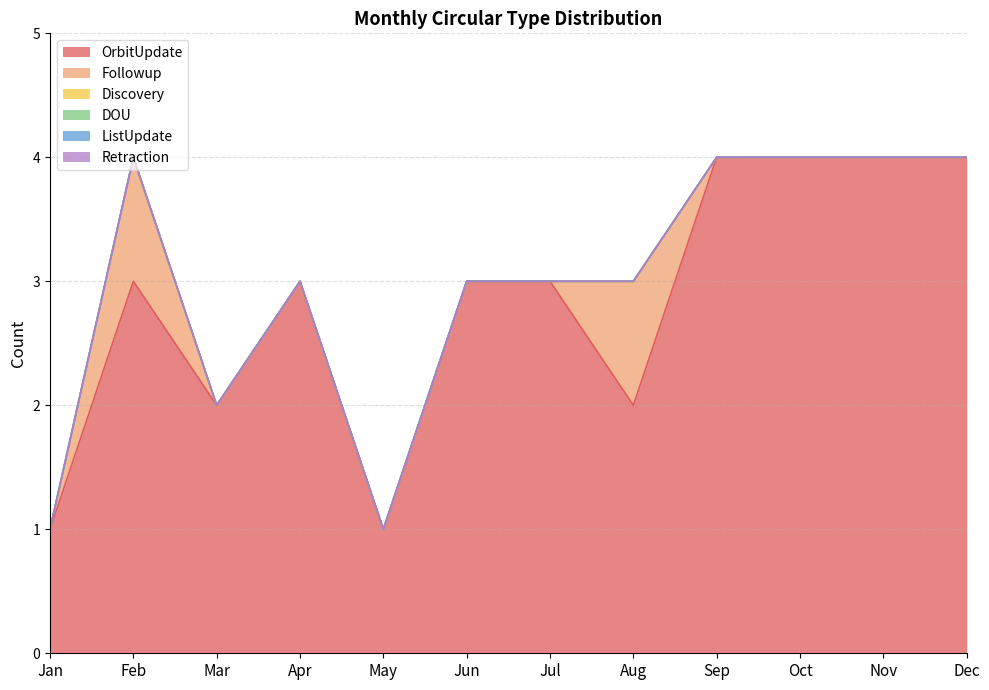

How many interior local peaks does the OrbitUpdate series have?

2